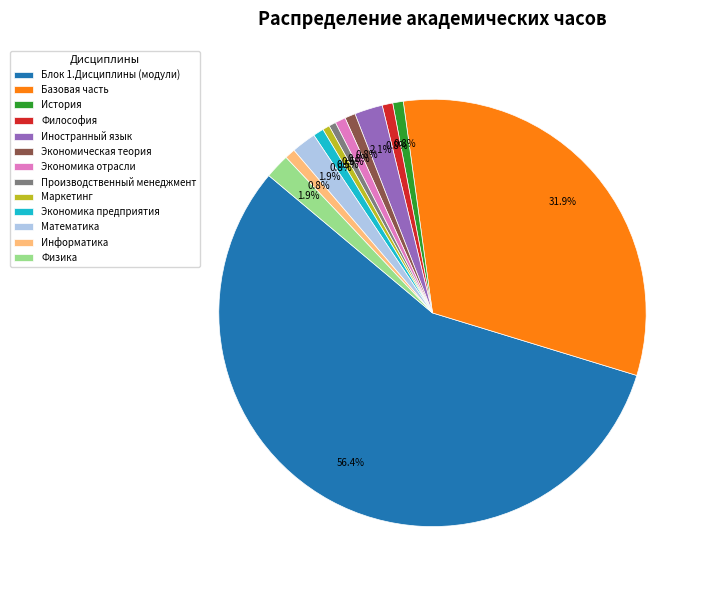

Which category has the biggest portion of the pie?

Блок 1.Дисциплины (модули)